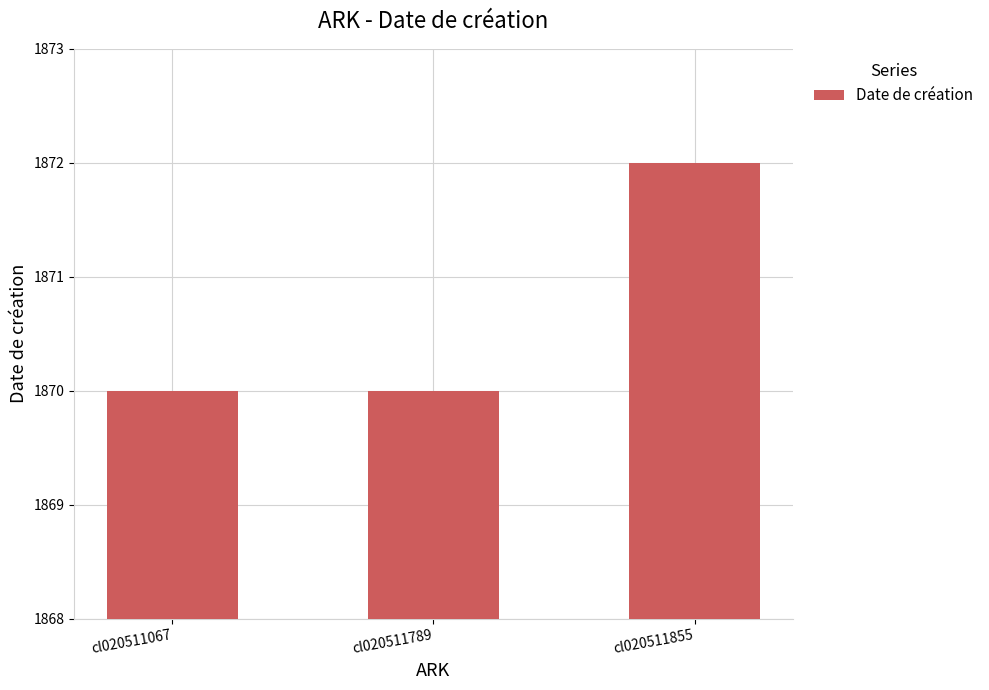

What is the value of the 1st bar from the left?

1870